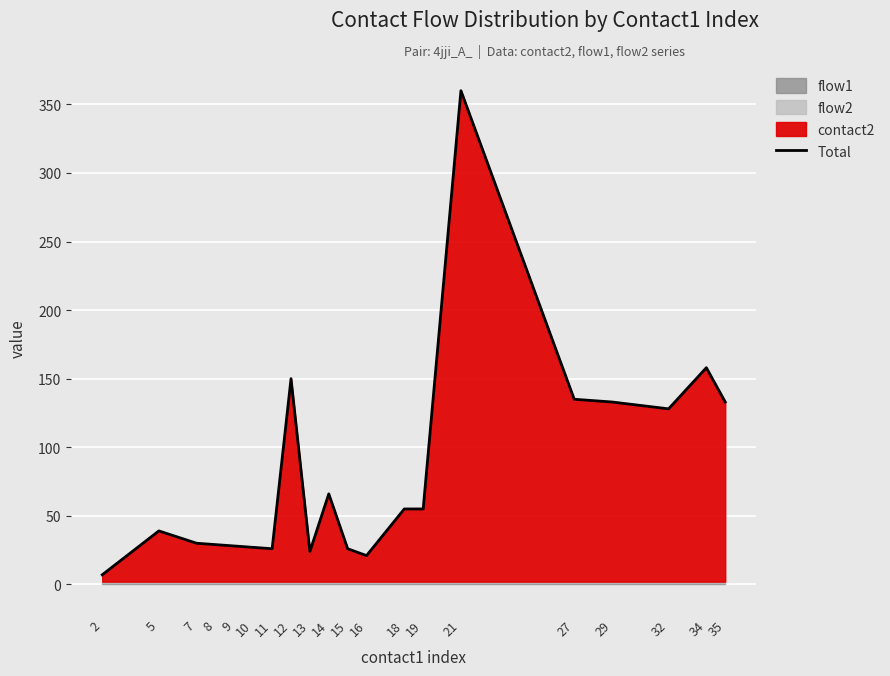

Where does the data first go above 55?

12